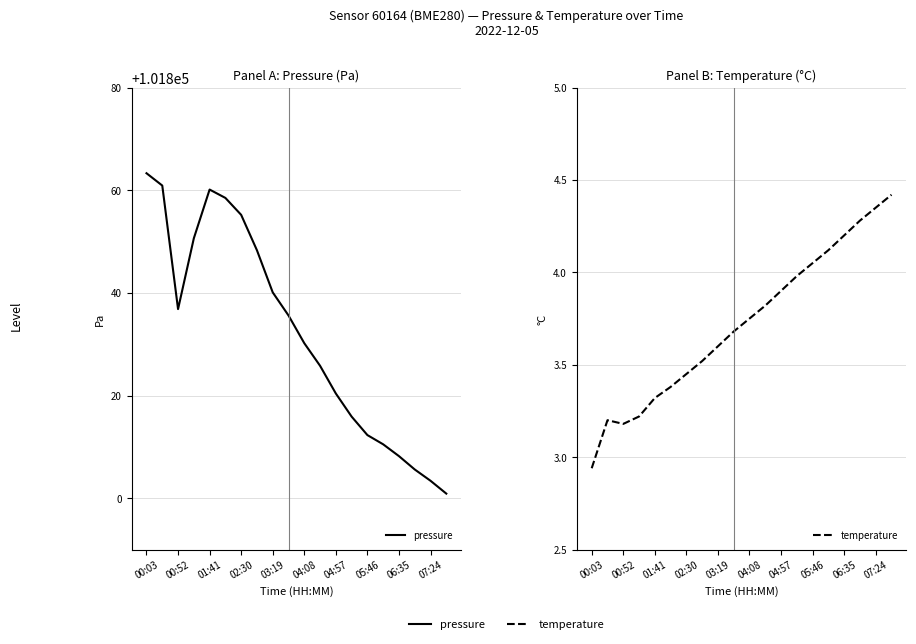

Rank the series by their maximum value, from highest to lowest.

pressure, temperature